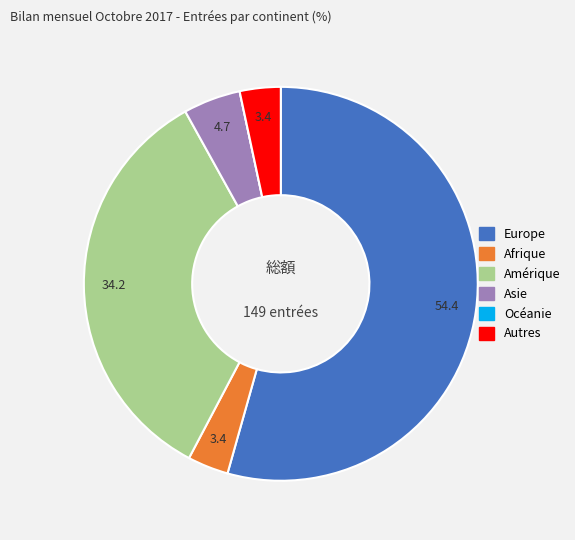

Which category accounts for the majority?

Europe